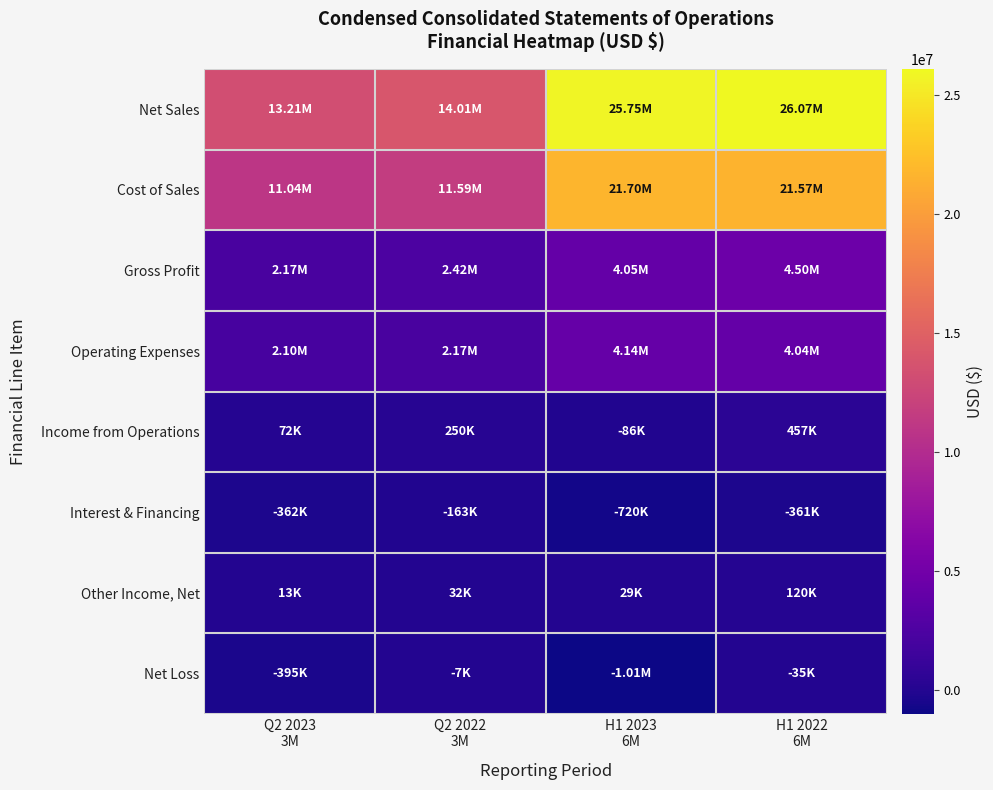

What is the total value across all series at Q2 2023
3M?

27836000